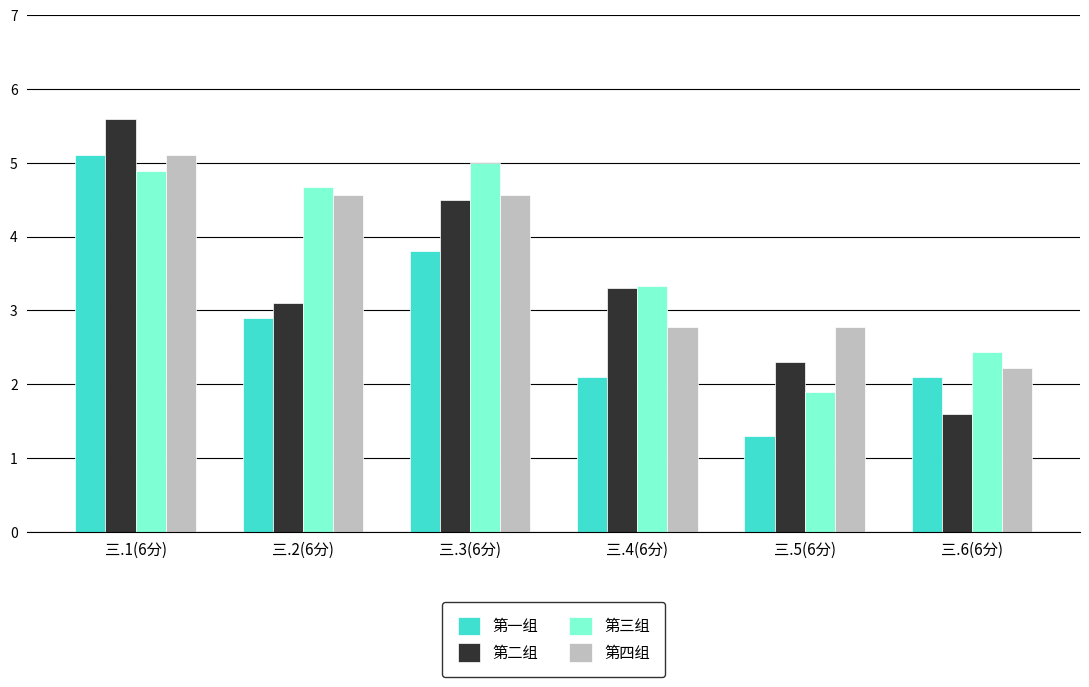

What is the difference between the highest and lowest values at 三.6(6分)?

0.8